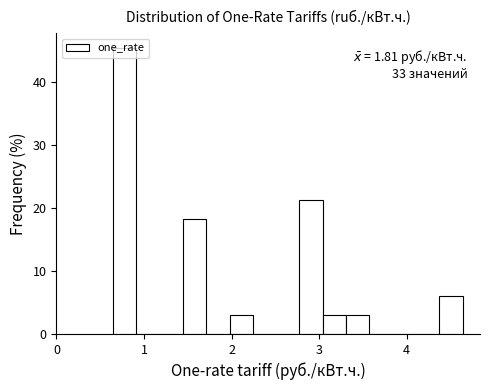

Around what value on the x-axis is the tallest bar? Give the approximate position of its centre, as read against the axis.

0.8